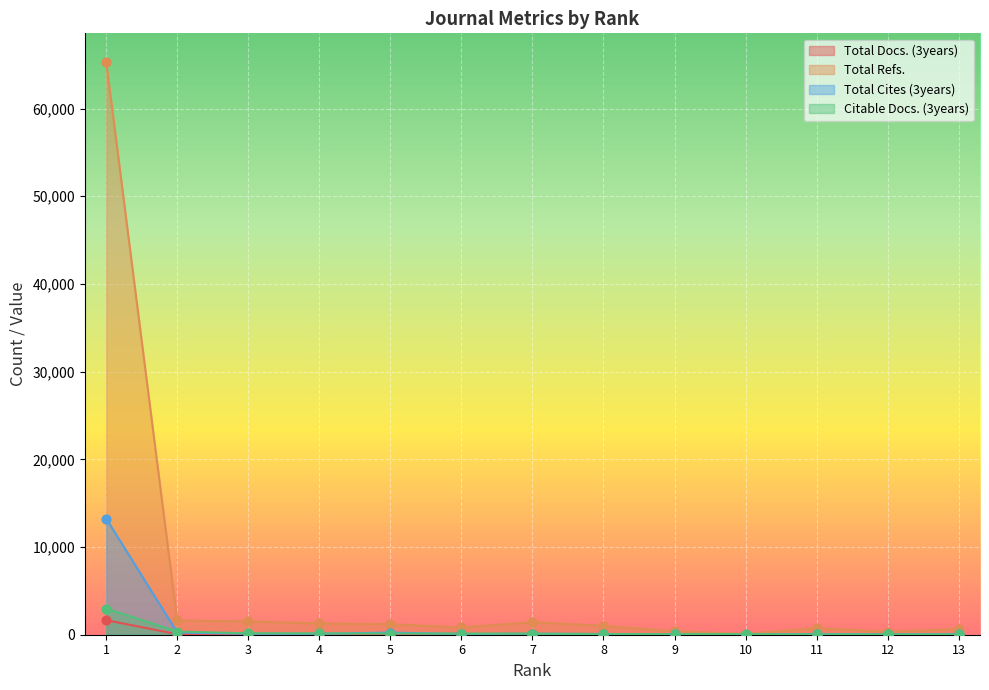

What is the total value across all series at 7?

1701